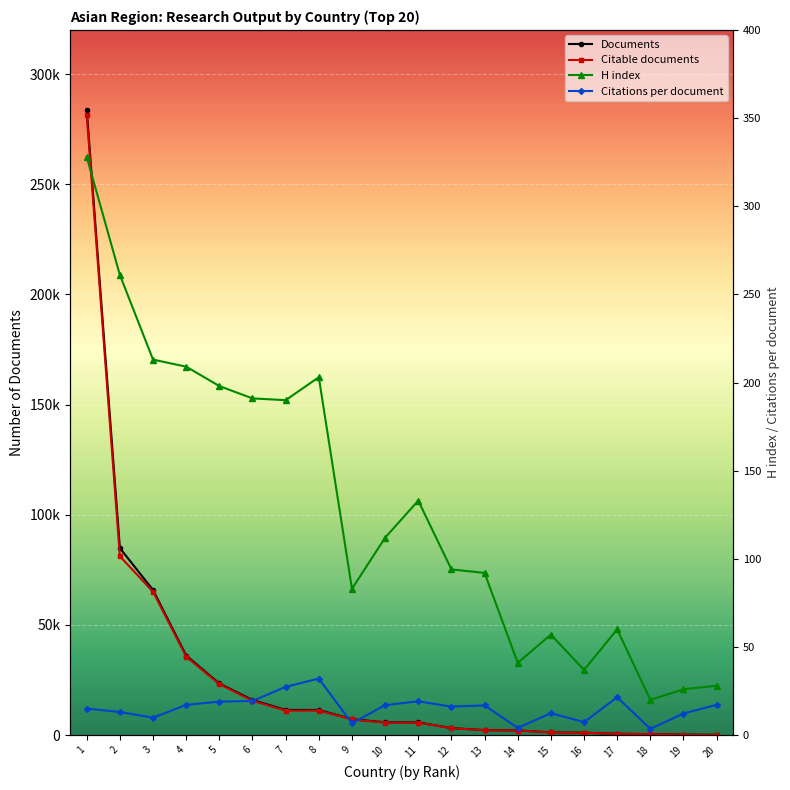

What is the value of the Citable documents point at the 2nd from the left?

81165.0